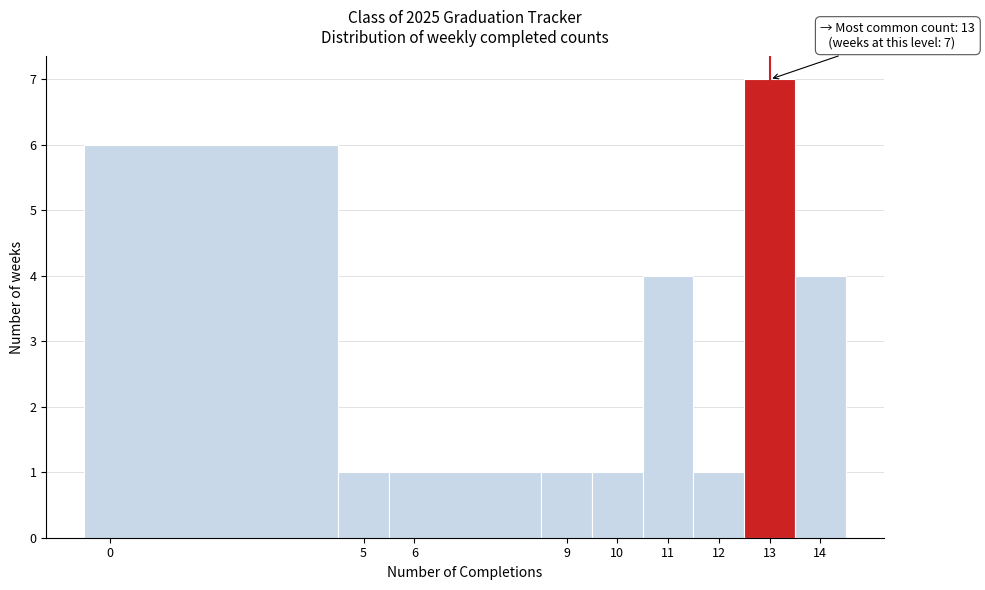

Which range on the x-axis has the tallest bar?

12.5 to 13.5